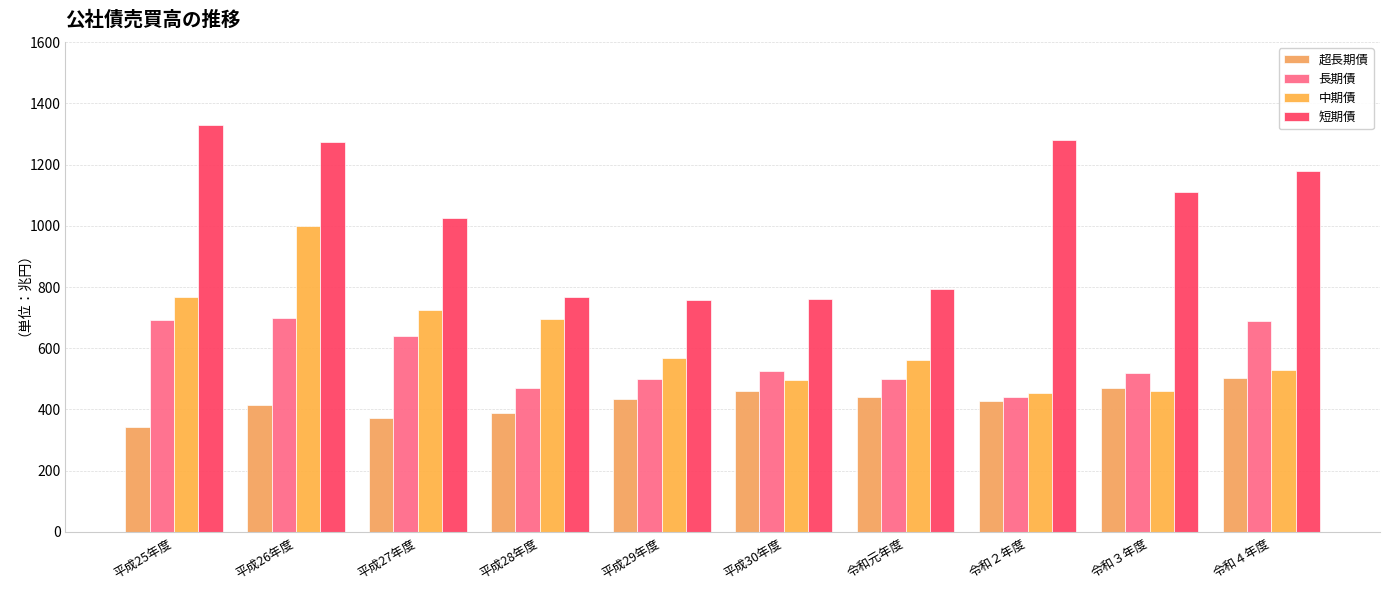

What is the total value across all series at 平成29年度?

2257.1